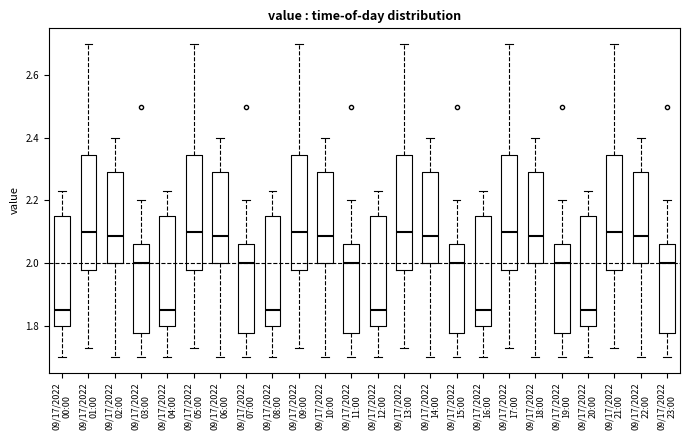

Where is the lower edge of the box for 09/17/2022 12:00 on the y-axis? The values are not printed on the chart, so give them approximately, as read against the axis.

1.80